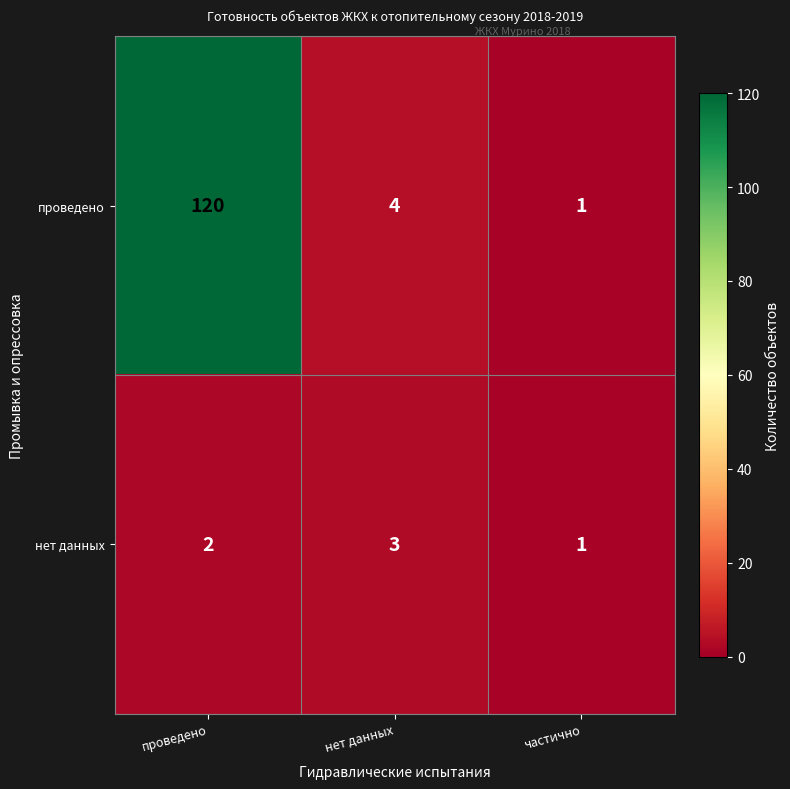

Reading right to left, what are all the values shown in this chart?

проведено: 1	4	120
нет данных: 1	3	2